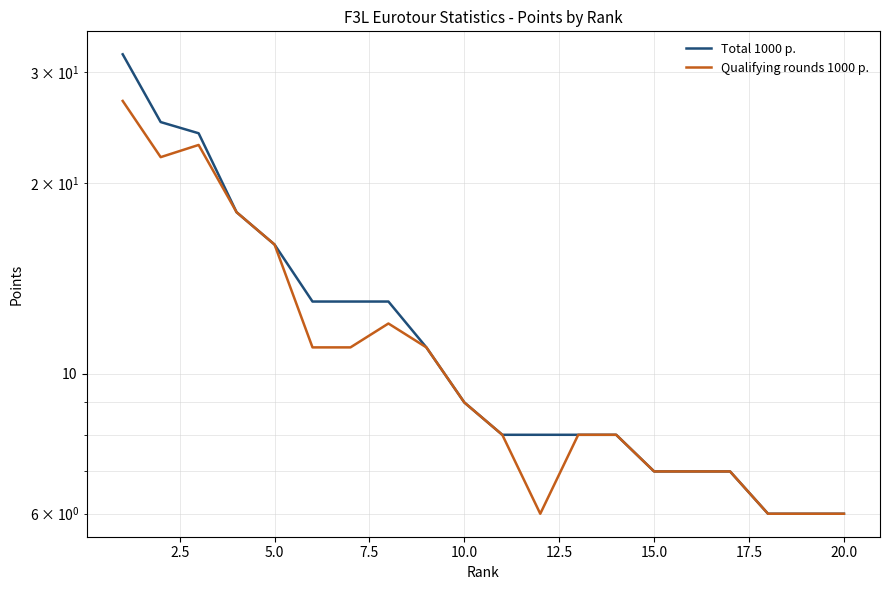

Reading left to right, list all the values displayed in this chart.

Total 1000 p.: 32	25	24	18	16	13	13	13	11	9	8	8	8	8	7	7	7	6	6	6
Qualifying rounds 1000 p.: 27	22	23	18	16	11	11	12	11	9	8	6	8	8	7	7	7	6	6	6